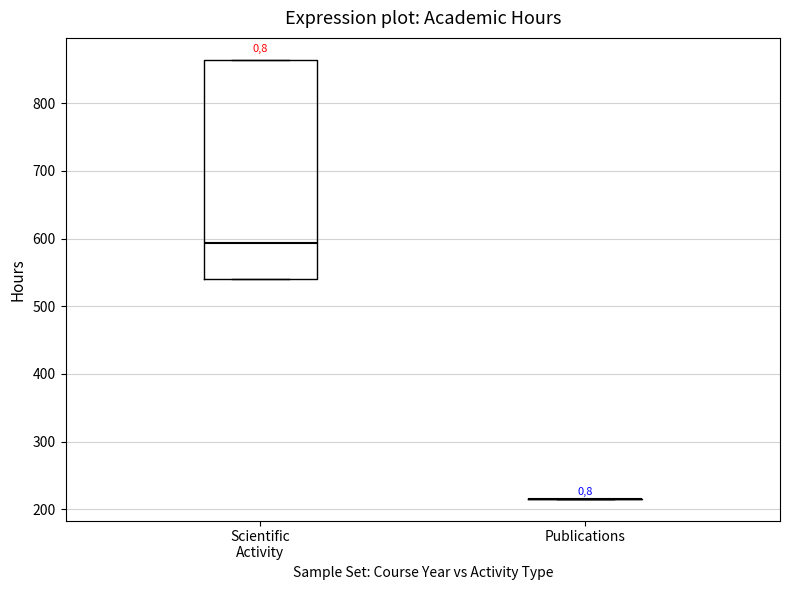

Reading left to right, read every box against the y-axis: the position of its median line, the range the box covers, and the ends of its whiskers. The values are not printed on the chart, so give them approximately, as read against the axis.

Scientific Activity: median 590, box 540 to 860, whiskers 540 to 860
Publications: box collapsed to a line at 220, whiskers 220 to 220